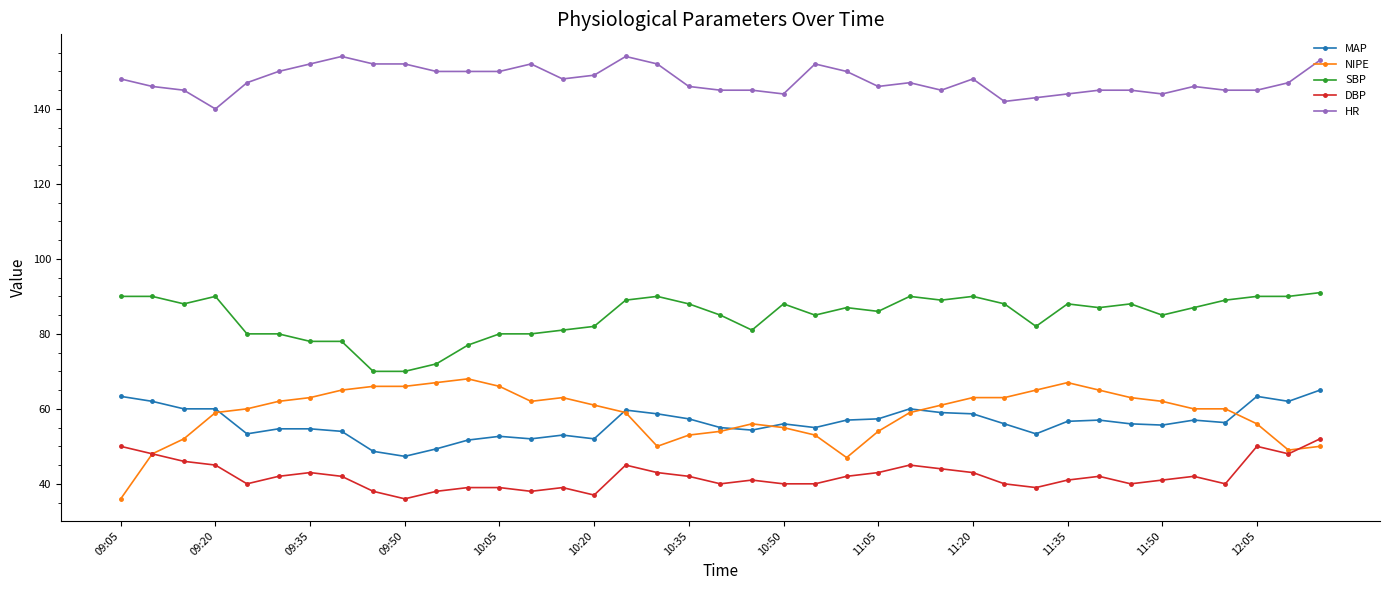

What is the value of the MAP point at the 29th from the left?

56.0